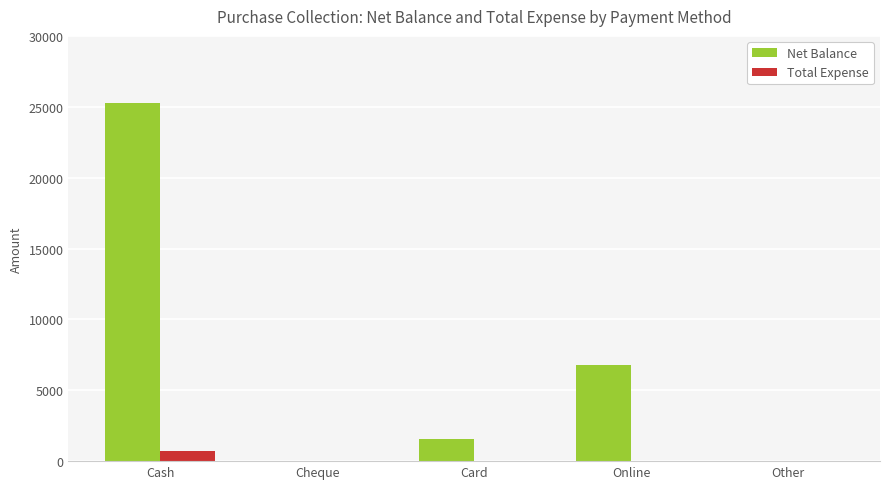

Reading left to right, what are all the values shown in this chart?

Net Balance: 25300	0	1537	6750	0
Total Expense: 700	0	0	0	0